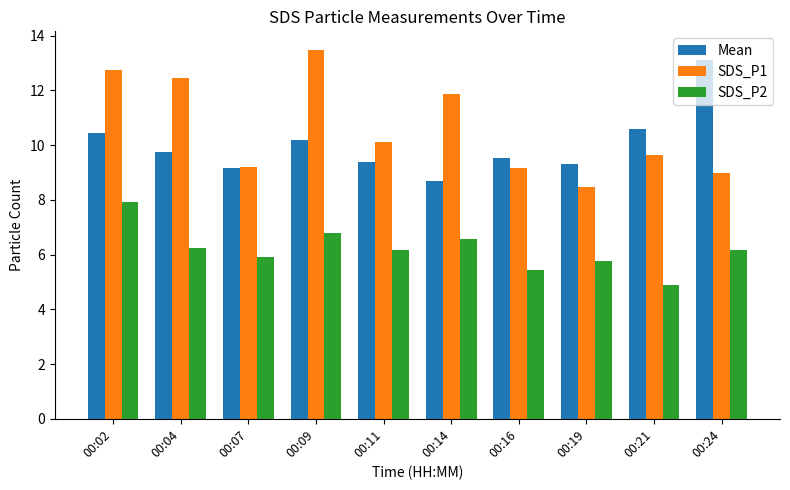

How many values in the Mean series are below 9?

1